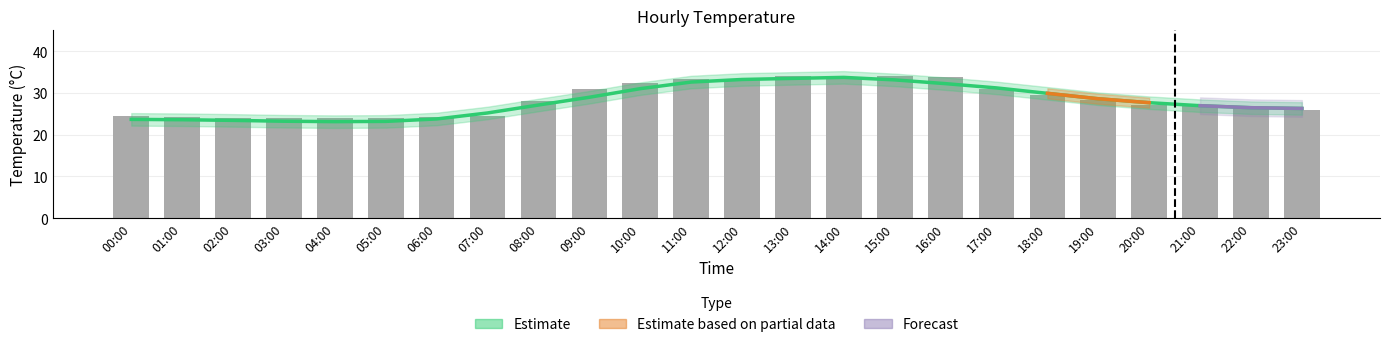

Rank the categories by value from highest to lowest.

13:00, 15:00, 16:00, 14:00, 11:00, 12:00, 10:00, 09:00, 17:00, 18:00, 19:00, 08:00, 20:00, 21:00, 22:00, 23:00, 00:00, 07:00, 01:00, 06:00, 02:00, 03:00, 05:00, 04:00